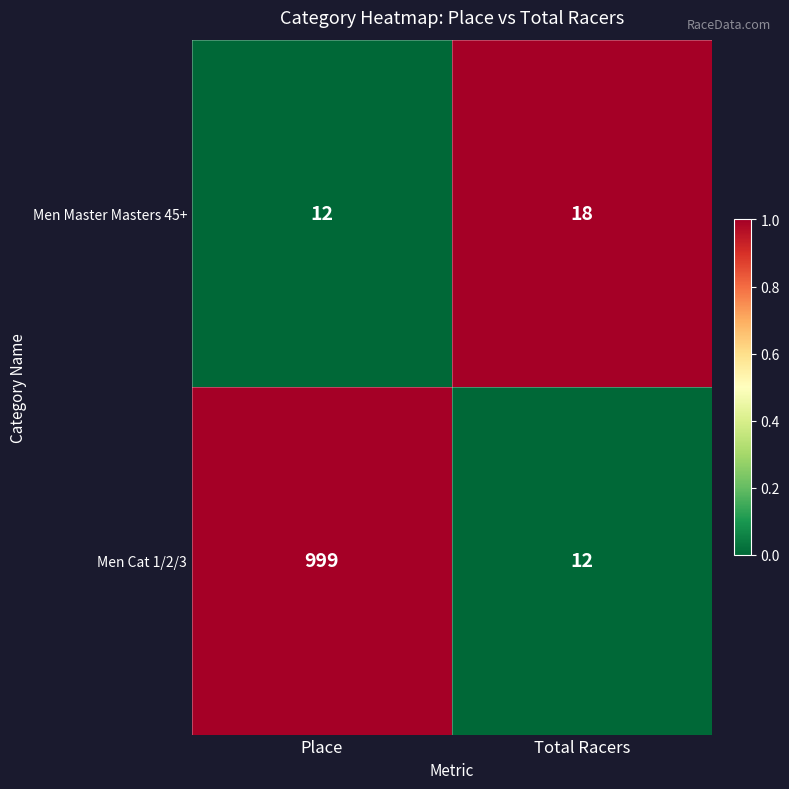

Reading left to right, what are all the values shown in this chart?

Men Master Masters 45+: Place=12	Total Racers=18
Men Cat 1/2/3: Place=999	Total Racers=12